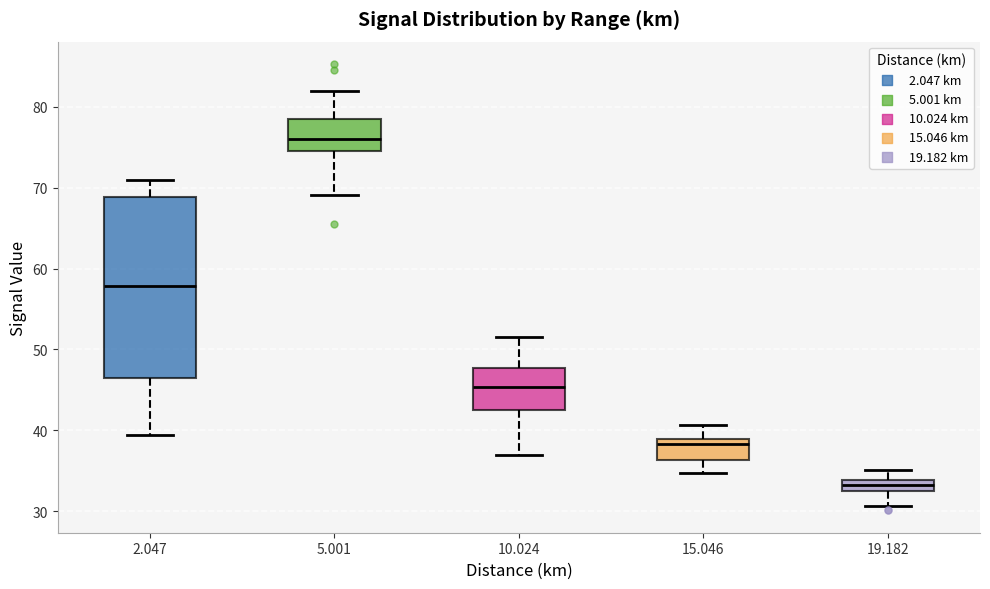

Which box has the highest median line?

5.001